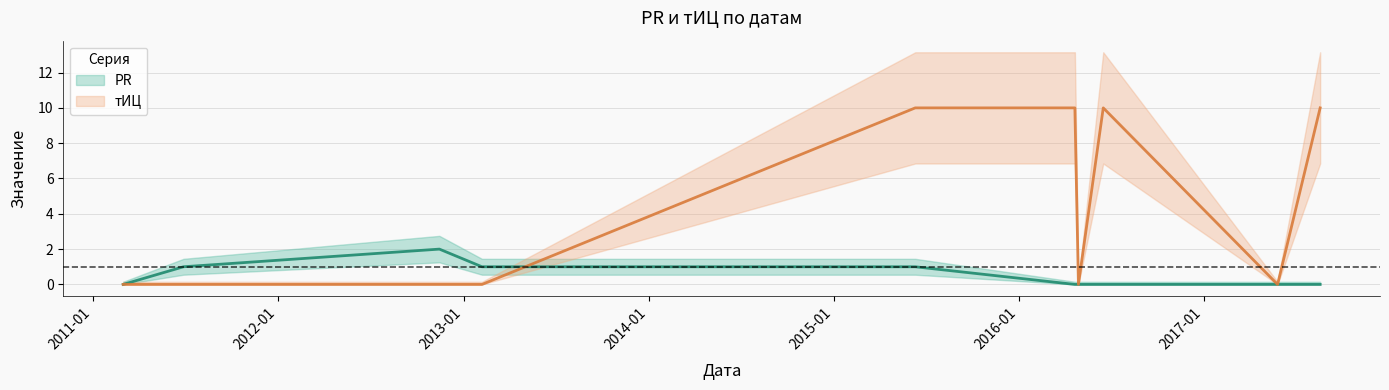

The value of тИЦ at 2011-03-01 is 7. True or false?

False